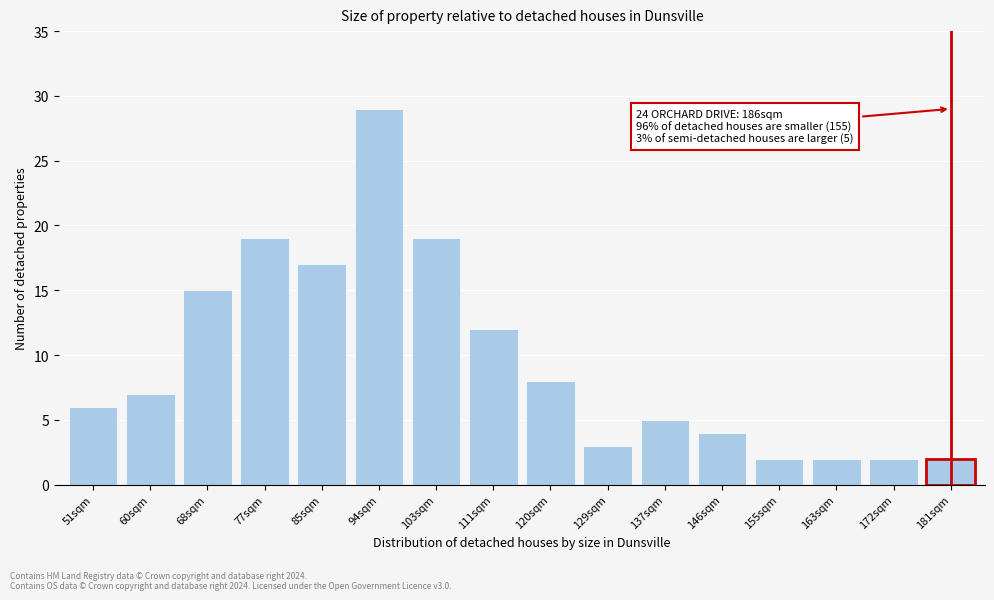

Reading left to right, what are all the values shown in this chart?

6	7	15	19	17	29	19	12	8	3	5	4	2	2	2	2